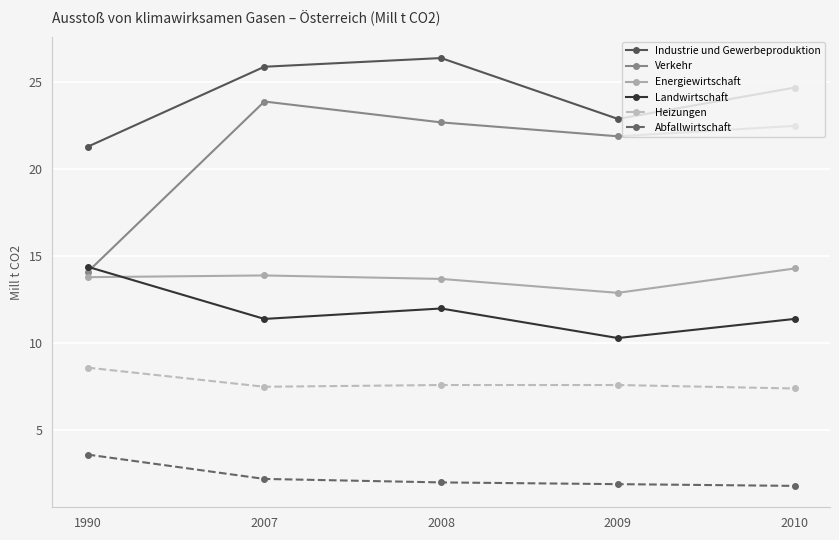

What is the value of the Heizungen point at the 2nd from the left?

7.5